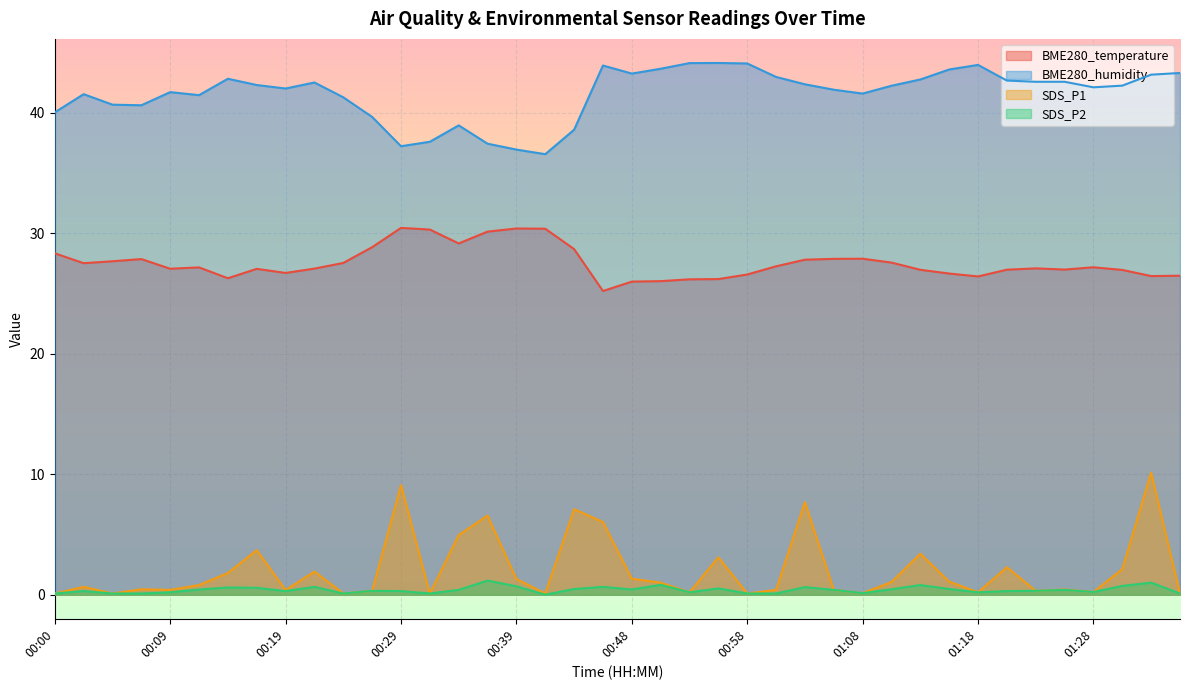

What is the label of the 12th point from the left?

00:26